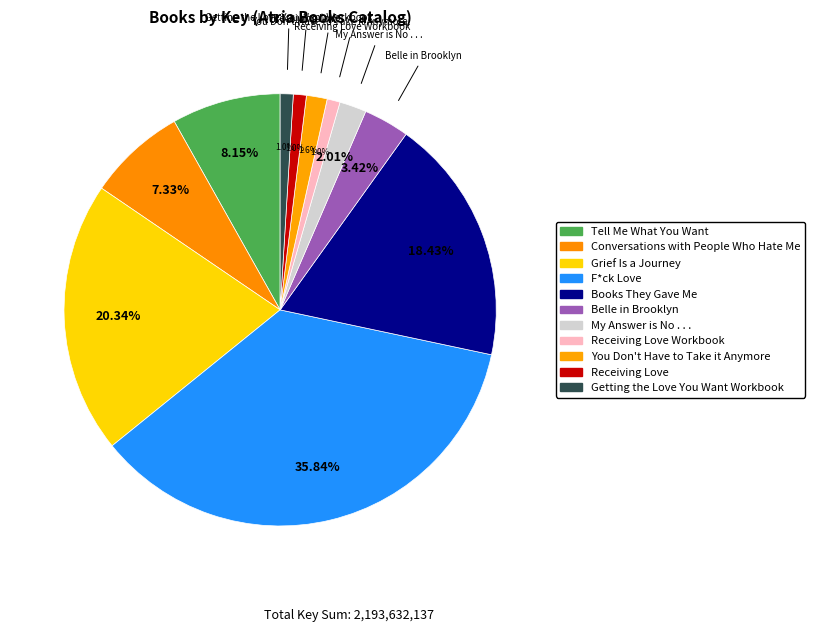

Between Books They Gave Me and Conversations with People Who Hate Me, which is larger?

Books They Gave Me